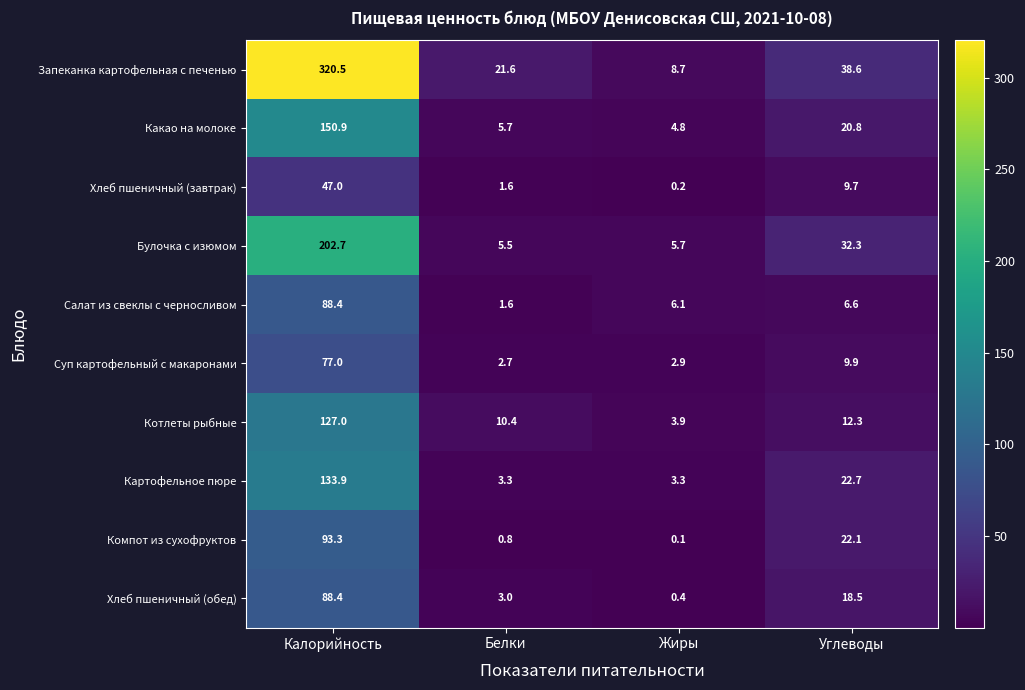

At Углеводы, list the series in order from smallest to largest.

Салат из свеклы с черносливом, Хлеб пшеничный (завтрак), Суп картофельный с макаронами, Котлеты рыбные, Хлеб пшеничный (обед), Какао на молоке, Компот из сухофруктов, Картофельное пюре, Булочка с изюмом, Запеканка картофельная с печенью